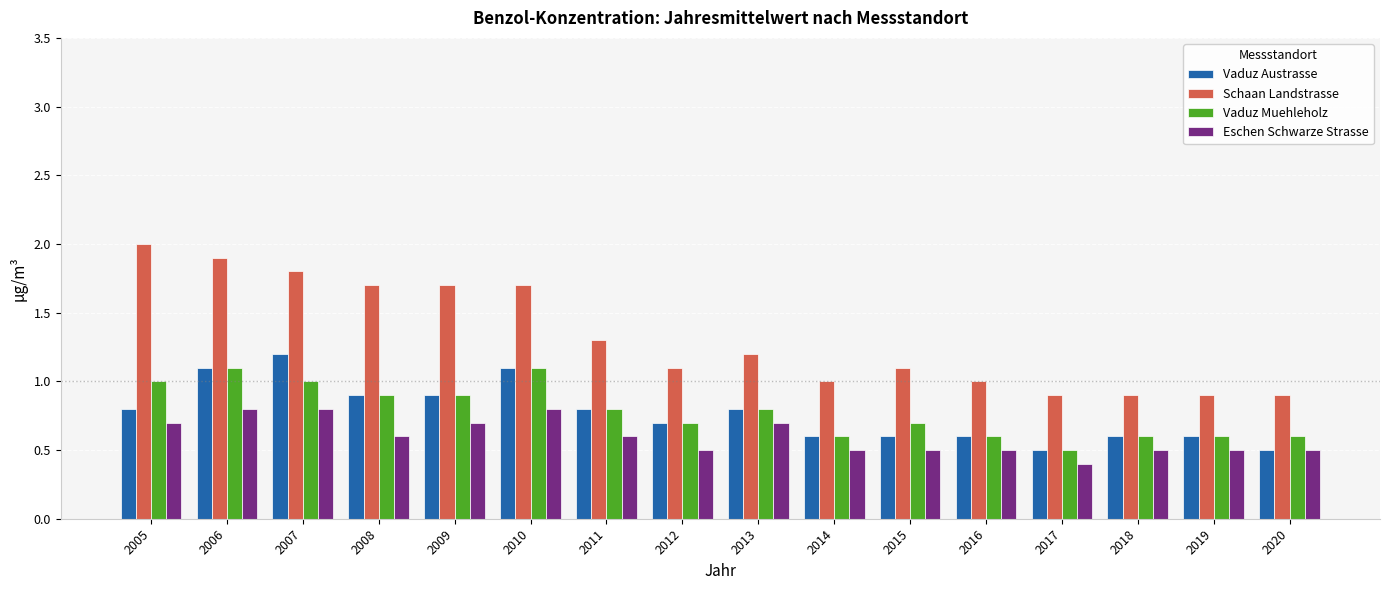

Which series changed the most between 2008 and 2017?

Schaan Landstrasse